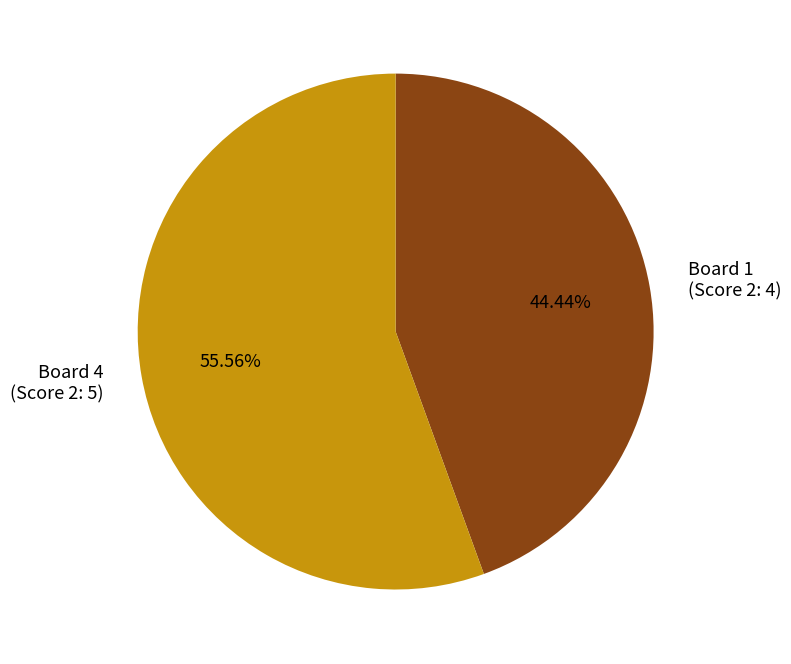

How many segments does this pie chart have?

2